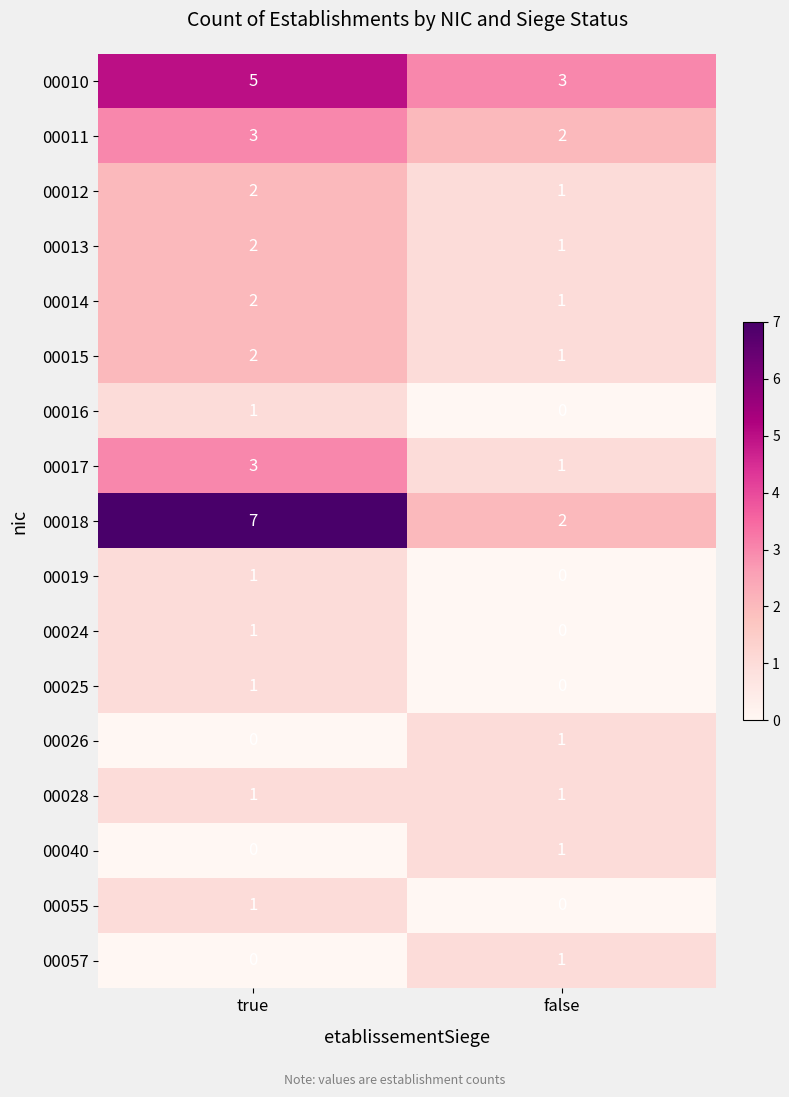

Which series has the largest total across all categories?

00018